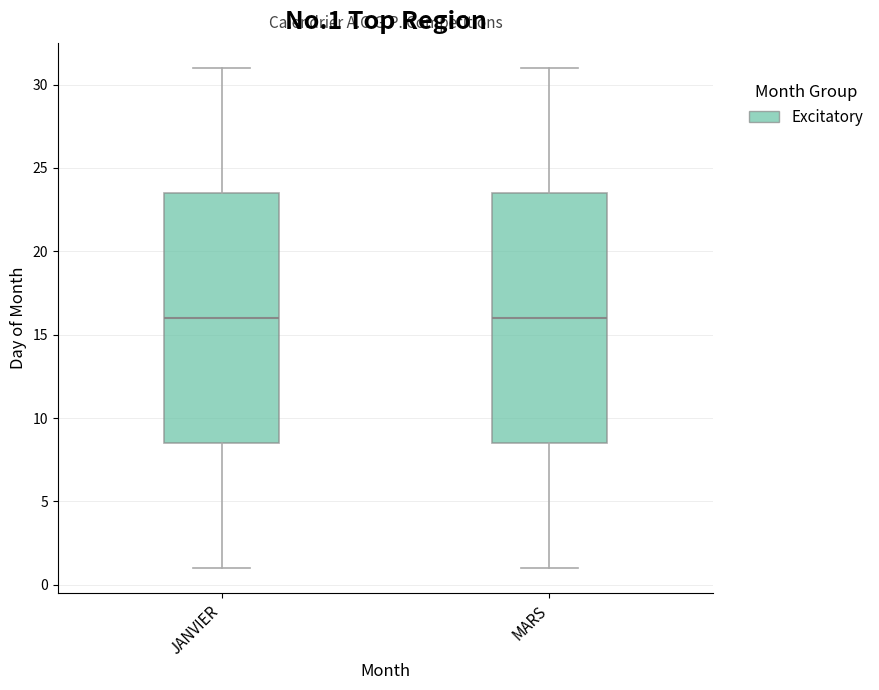

Where does the upper whisker of the box for MARS end on the y-axis? The values are not printed on the chart, so give them approximately, as read against the axis.

31.0